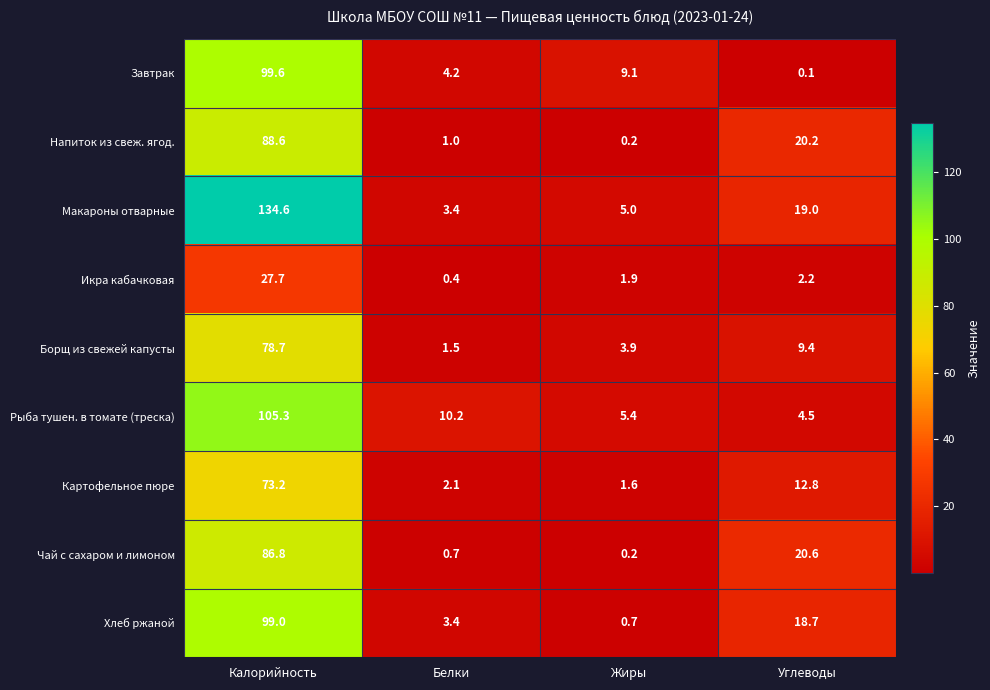

What is the spread (max minus min) of values at Жиры?

8.9